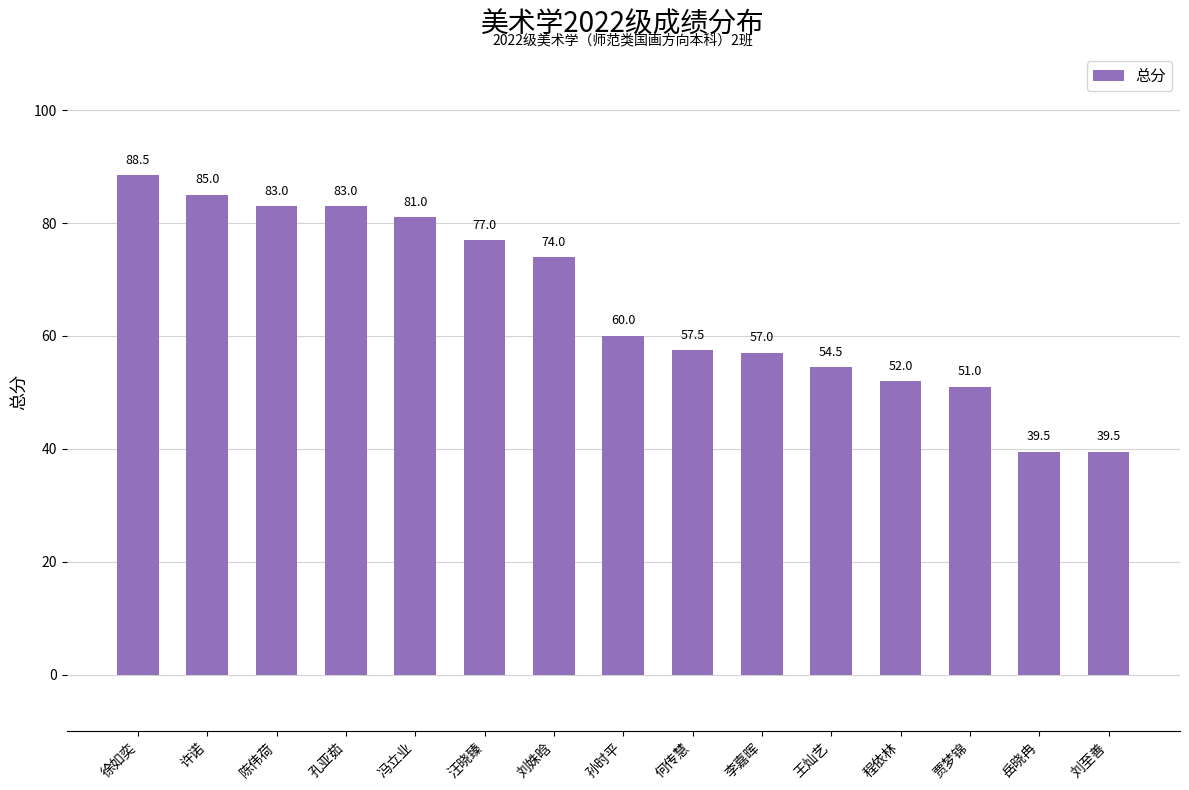

The chart shows a value of 14.4 at 岳晓冉. True or false?

False